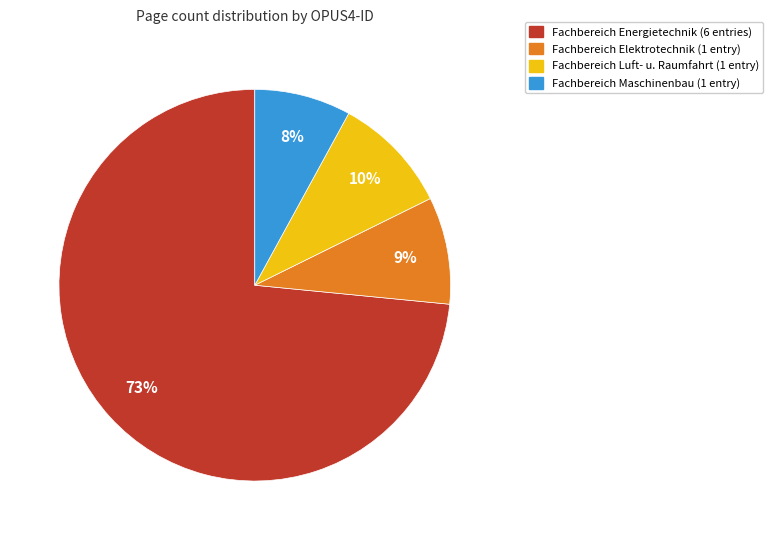

Does any single category account for the majority?

Yes